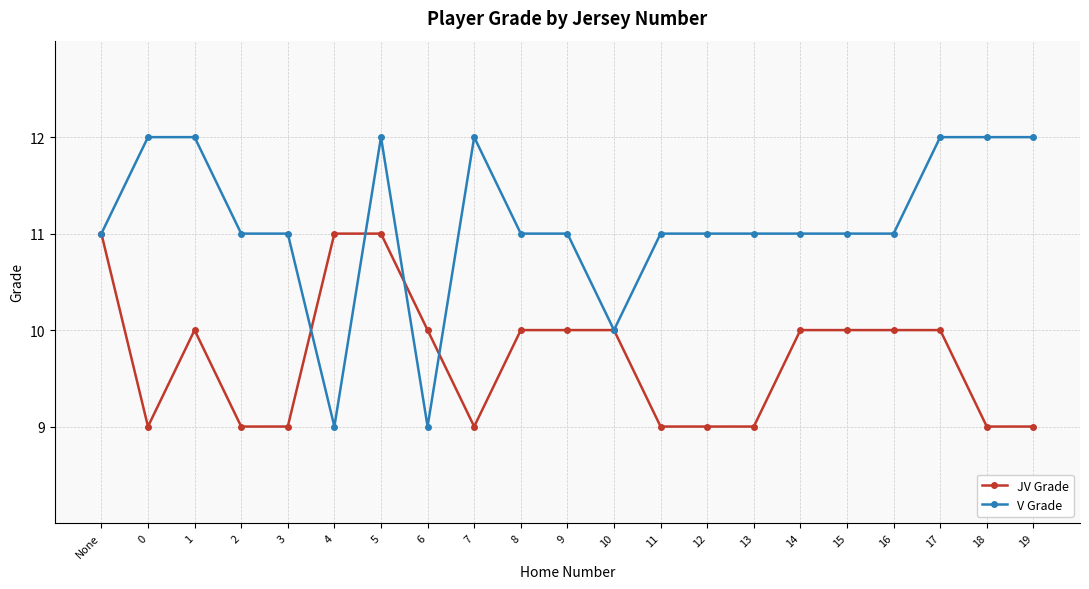

How many data points in JV Grade are less than 10?

9